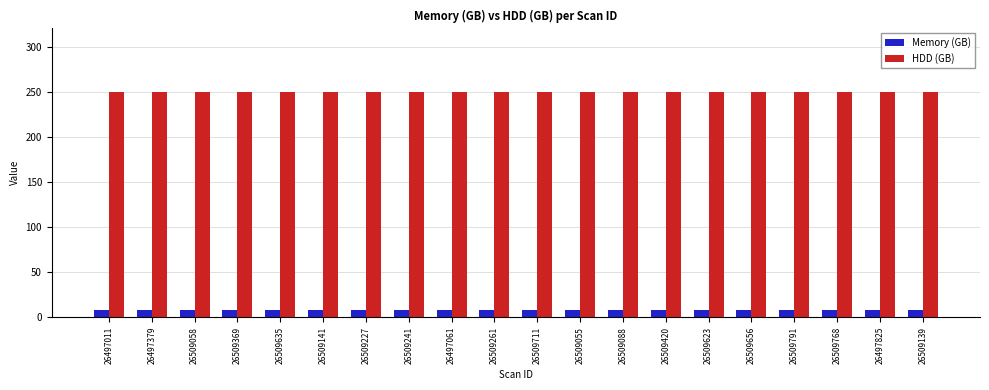

Count the number of categories in the chart.

20